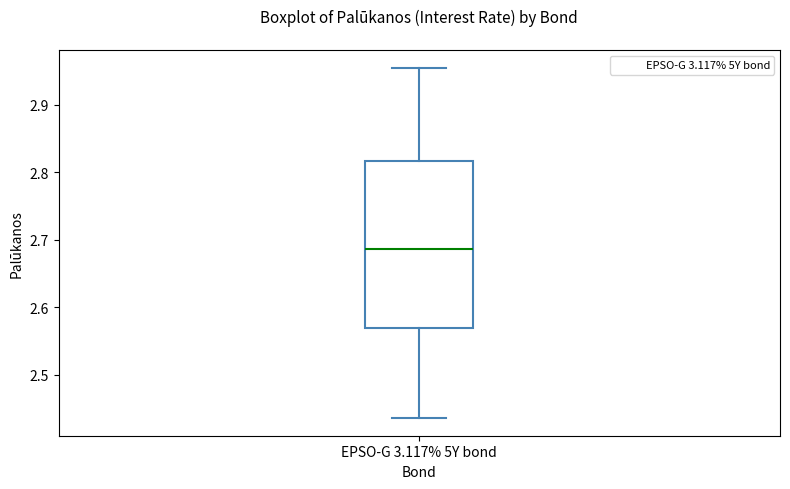

Where does the median line of the box for EPSO-G 3.117% 5Y bond sit on the y-axis? The values are not printed on the chart, so give them approximately, as read against the axis.

2.69